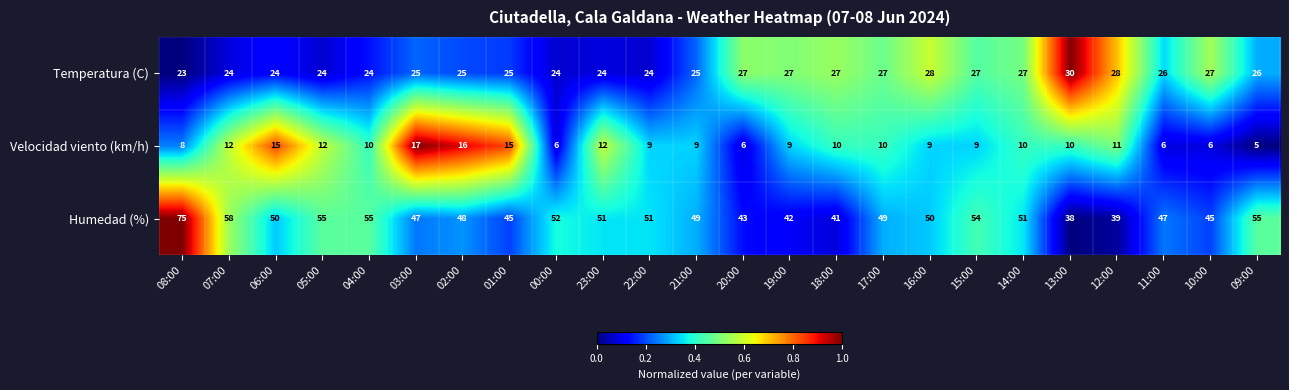

True or false: Temperatura (C) has a value of 44 at 14:00.

False